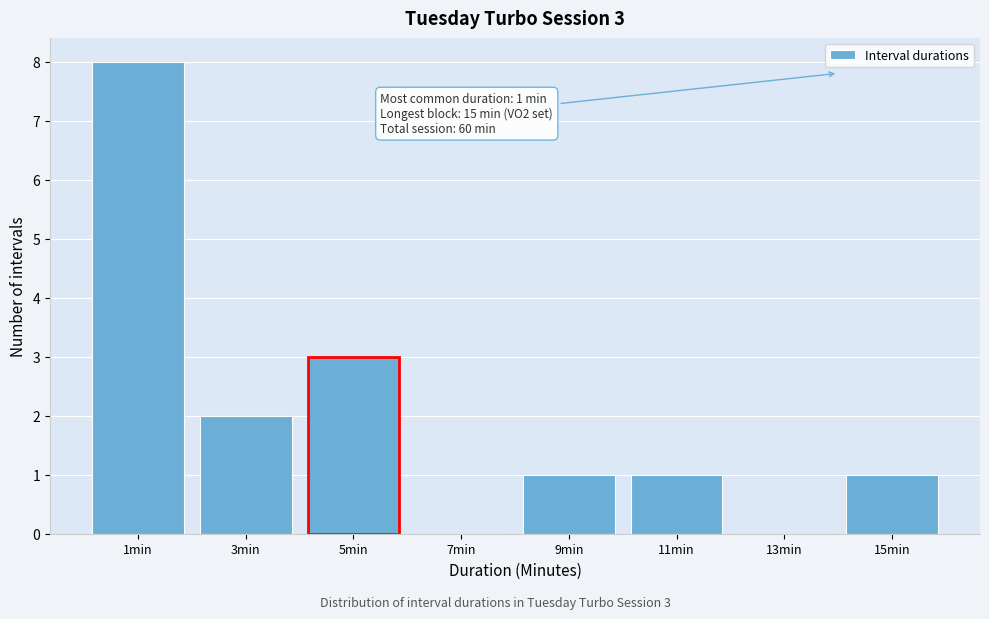

Which range on the x-axis has the tallest bar?

0 to 2